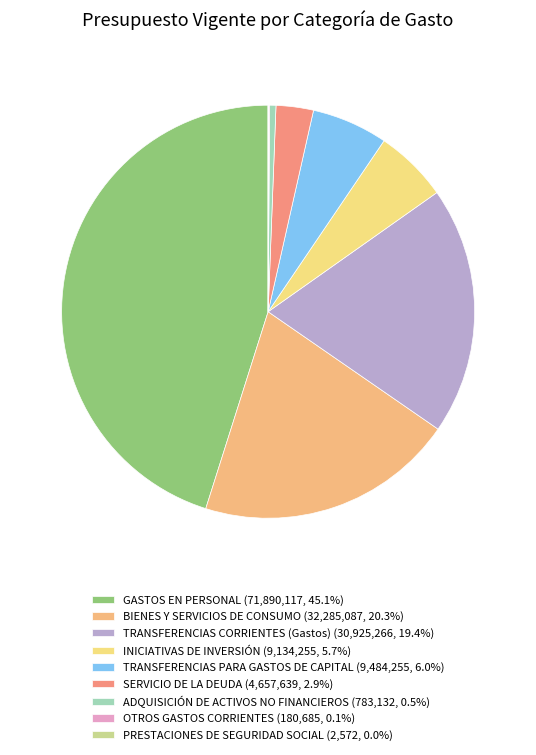

Does any single category account for the majority?

No